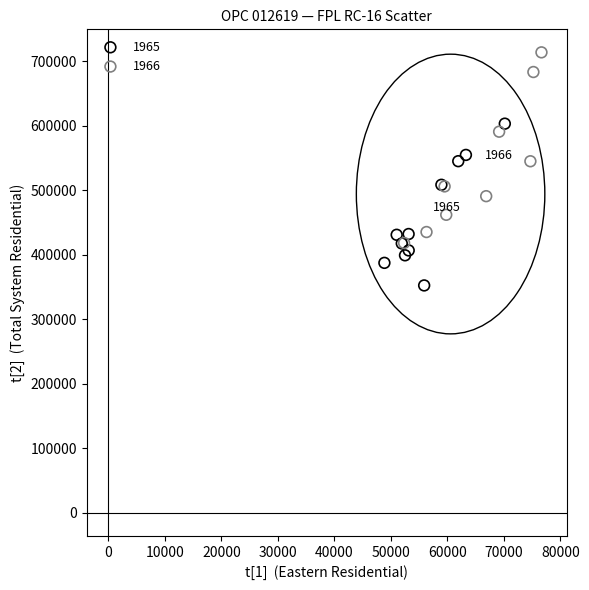

Which series reaches the minimum Y coordinate?

1965